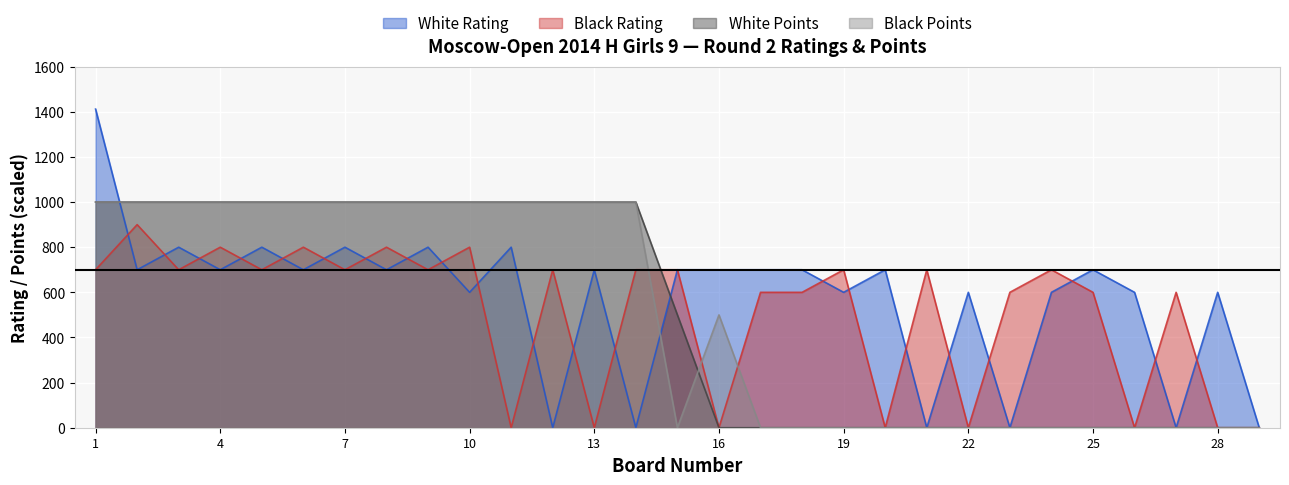

How many lines are shown in the chart?

4